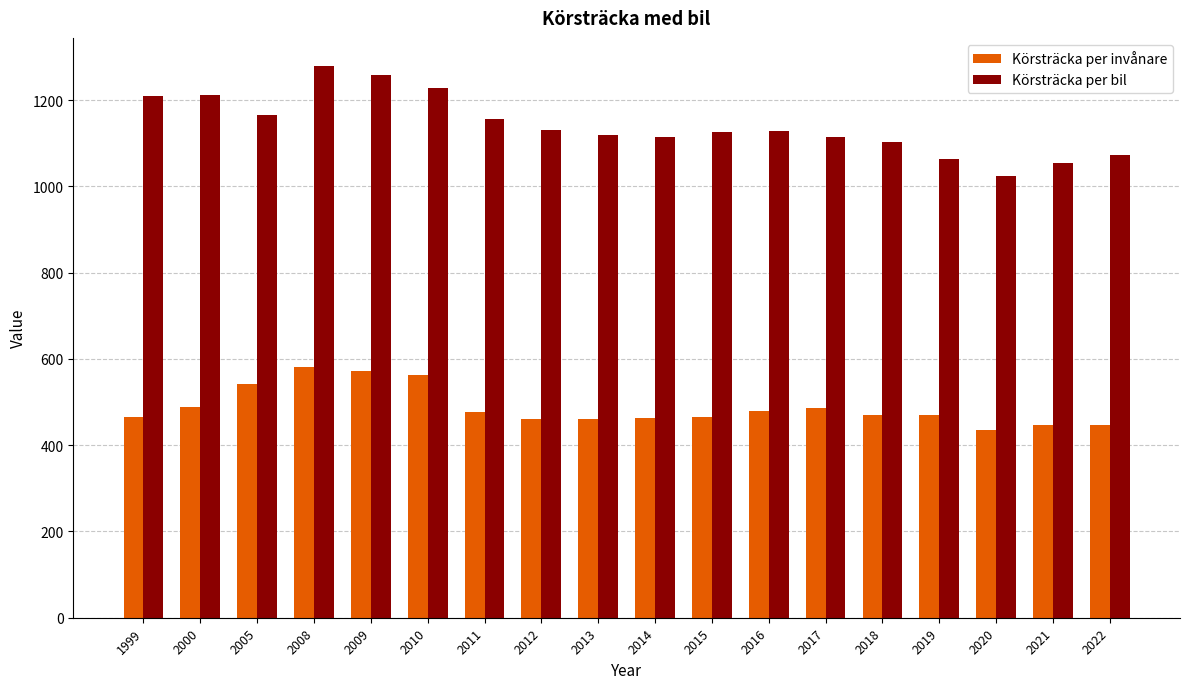

What is the value of the Körsträcka per bil bar at the 13th from the left?

1114